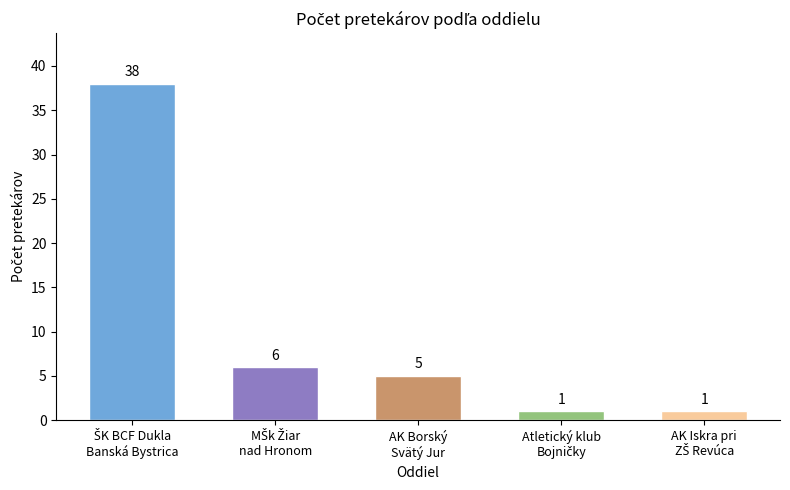

What is the value of the 2nd bar from the left?

6